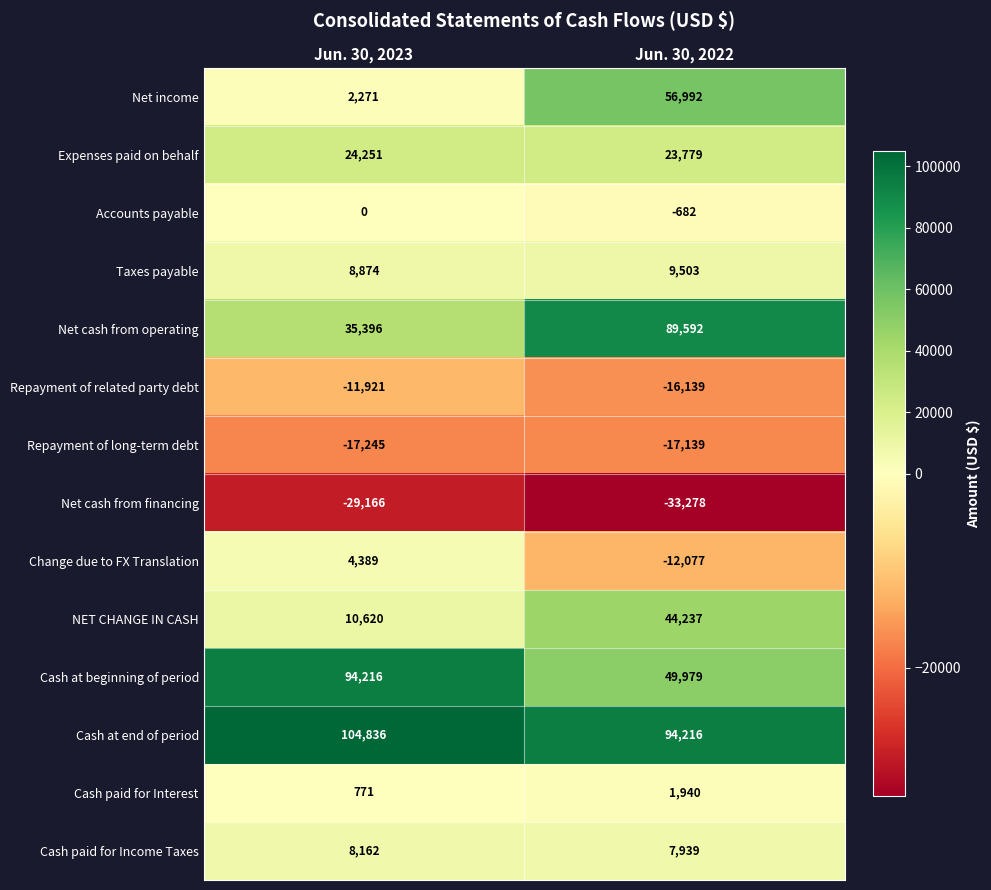

What is the sum of all Repayment of long-term debt values?

-34384